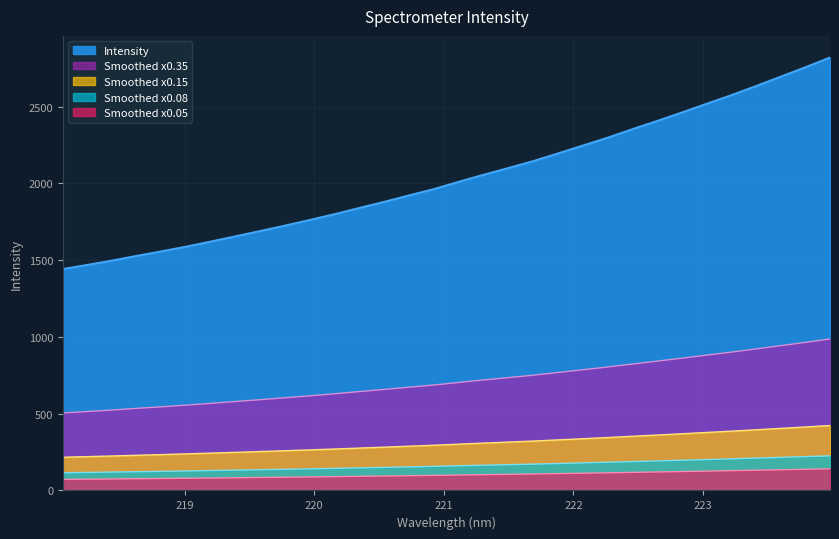

True or false: the data shows 2179.1 at 218.2508.

False